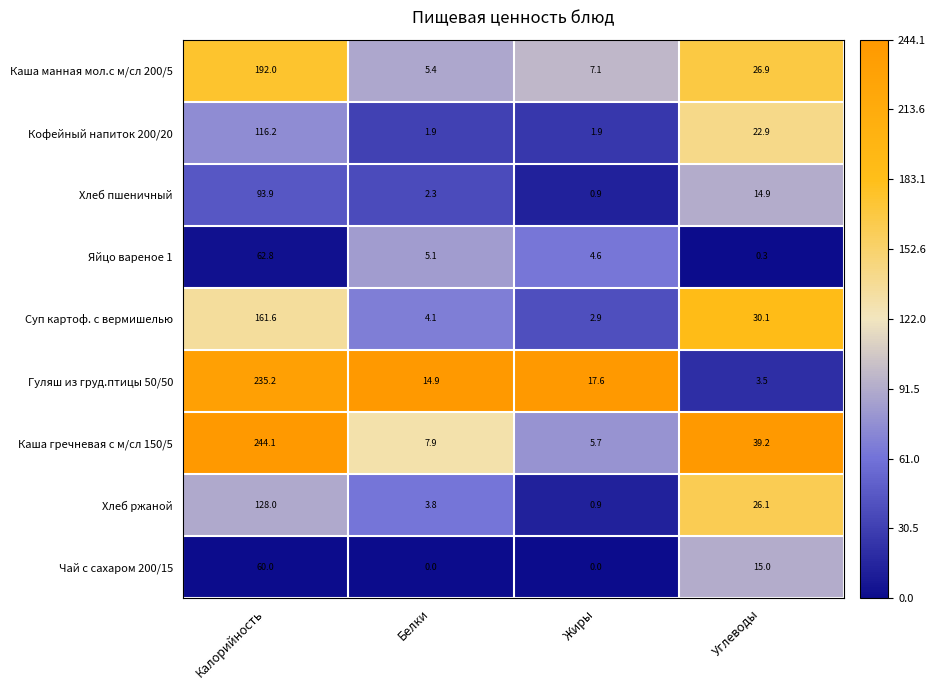

List the series in order of their peak value, lowest first.

Чай с сахаром 200/15, Яйцо вареное 1, Хлеб пшеничный, Кофейный напиток 200/20, Хлеб ржаной, Суп картоф. с вермишелью, Каша манная мол.с м/сл 200/5, Гуляш из груд.птицы 50/50, Каша гречневая с м/сл 150/5